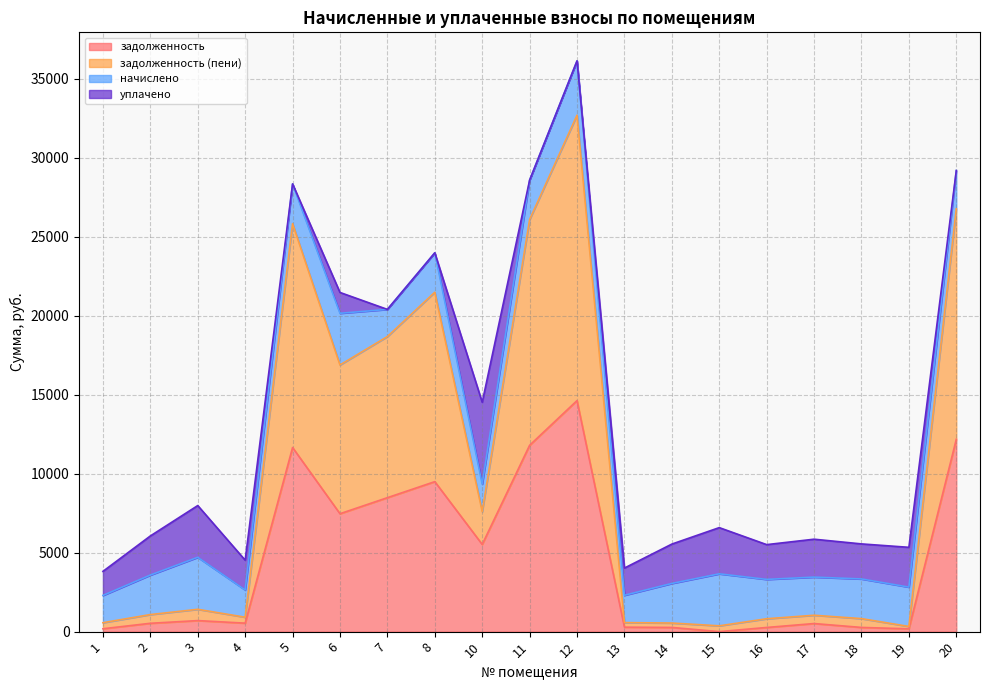

What is the value of the задолженность point at the 9th from the left?

5518.7